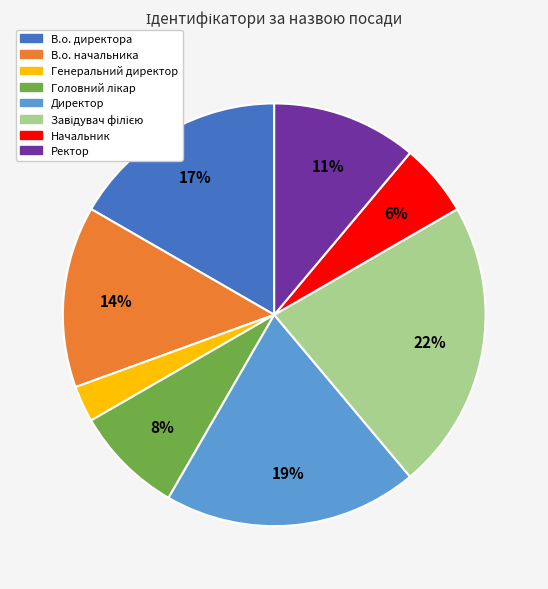

True or false: Ректор accounts for 5% of the total.

False